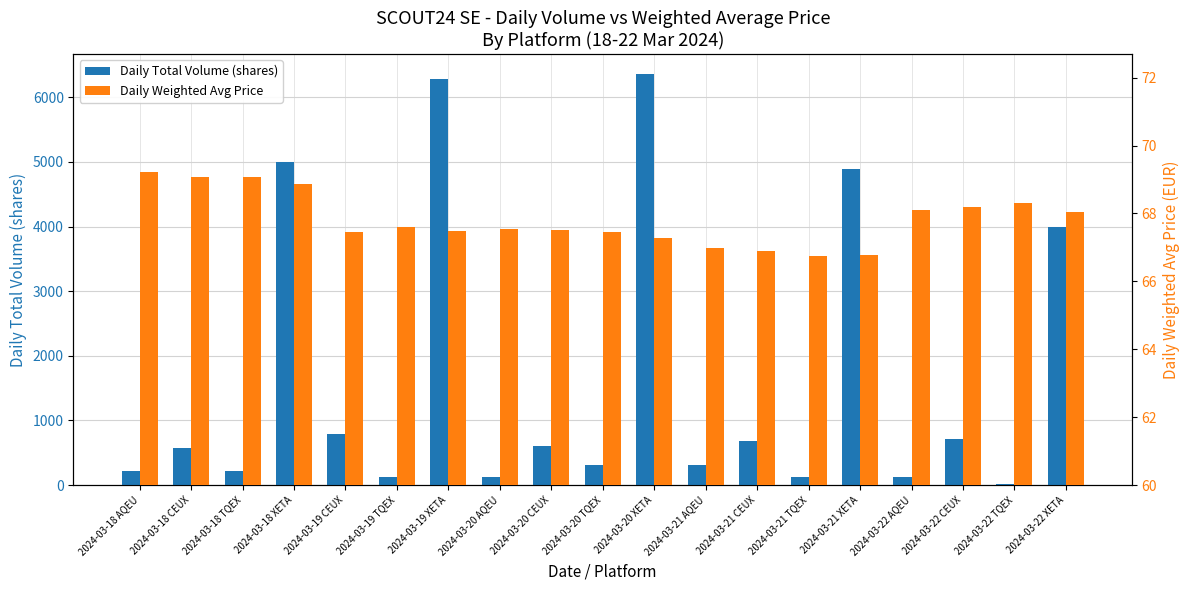

The Daily Weighted Avg Price series shows 67.5 at 2024-03-20 CEUX. True or false?

True